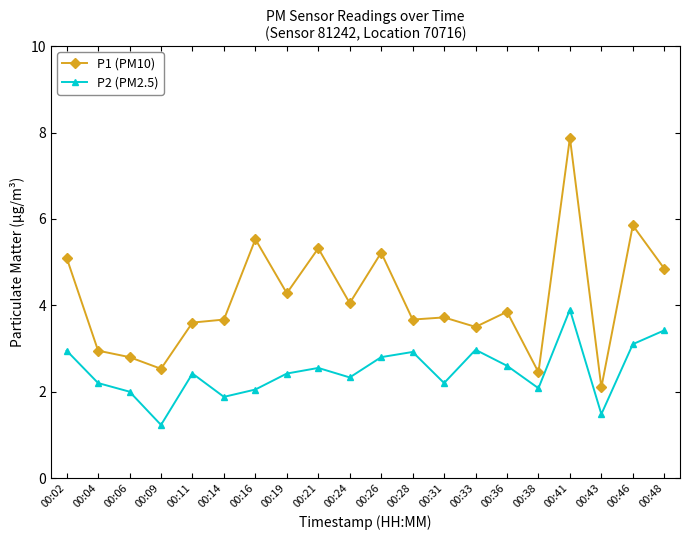

Rank the series at 00:04 from highest to lowest value.

P1 (PM10), P2 (PM2.5)